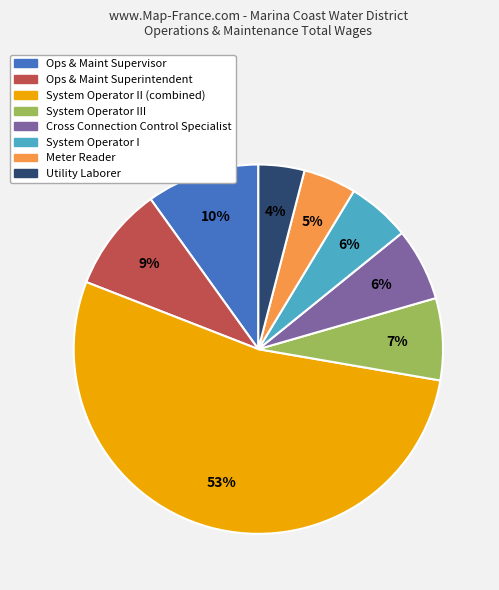

Is there a majority slice in this chart?

Yes